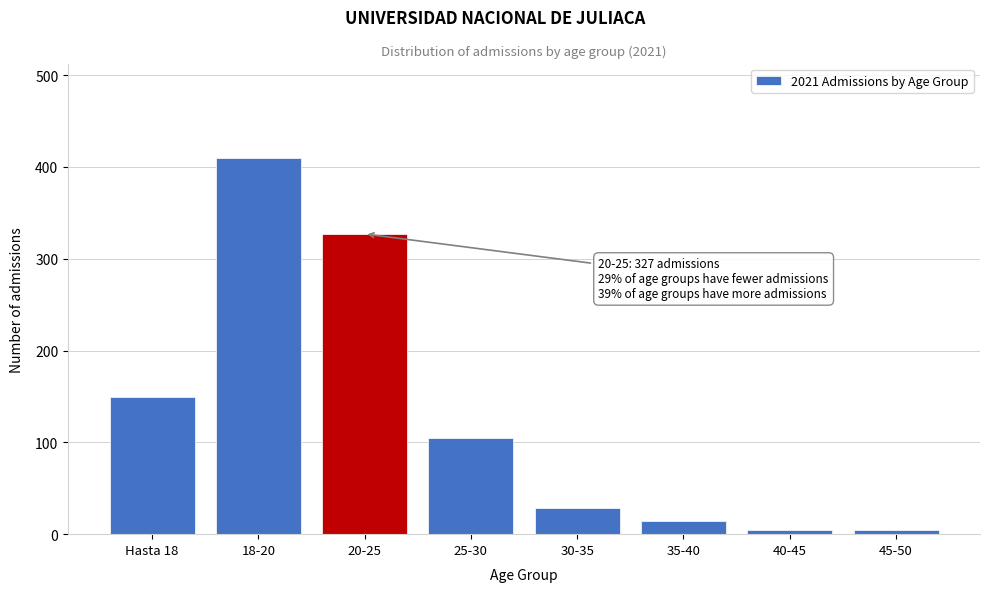

What is the label of the 7th bar from the left?

40-45